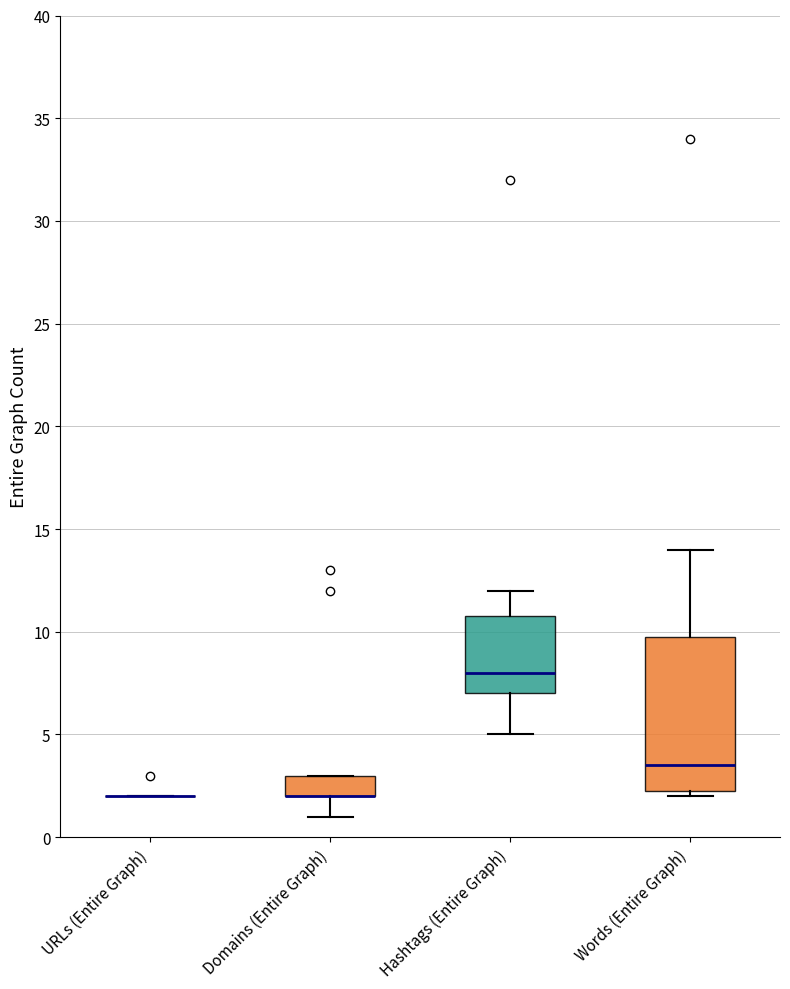

Comparing the boxes themselves (not the whiskers), which one is the tallest?

Words (Entire Graph)